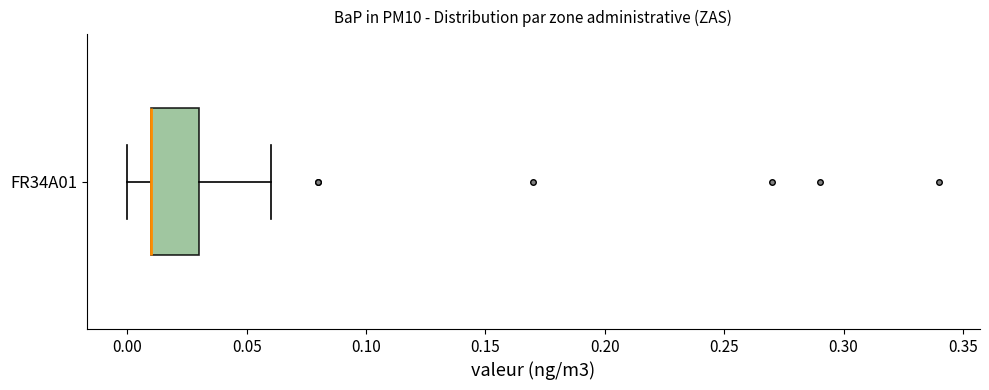

Read this box plot against the x-axis: the position of the median line, the range covered by the box, and the ends of both whiskers. The values are not printed on the chart, so give them approximately, as read against the axis.

median 0.01 (drawn on the box's left edge), box 0.01 to 0.03, whiskers 0.00 to 0.06